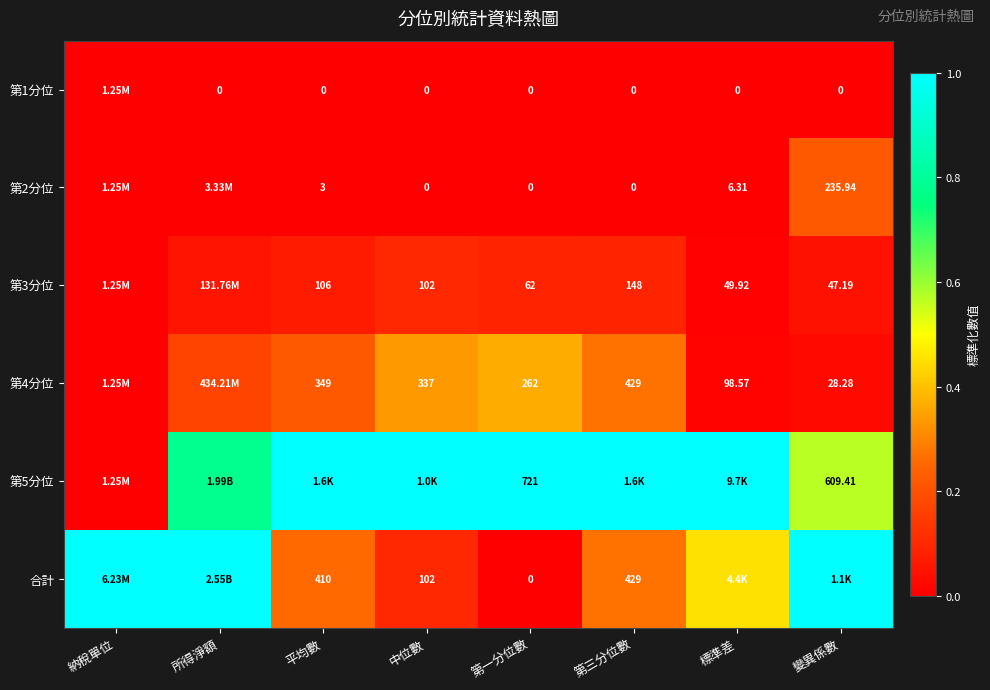

At which label is 合計 closest to 0?

第一分位數